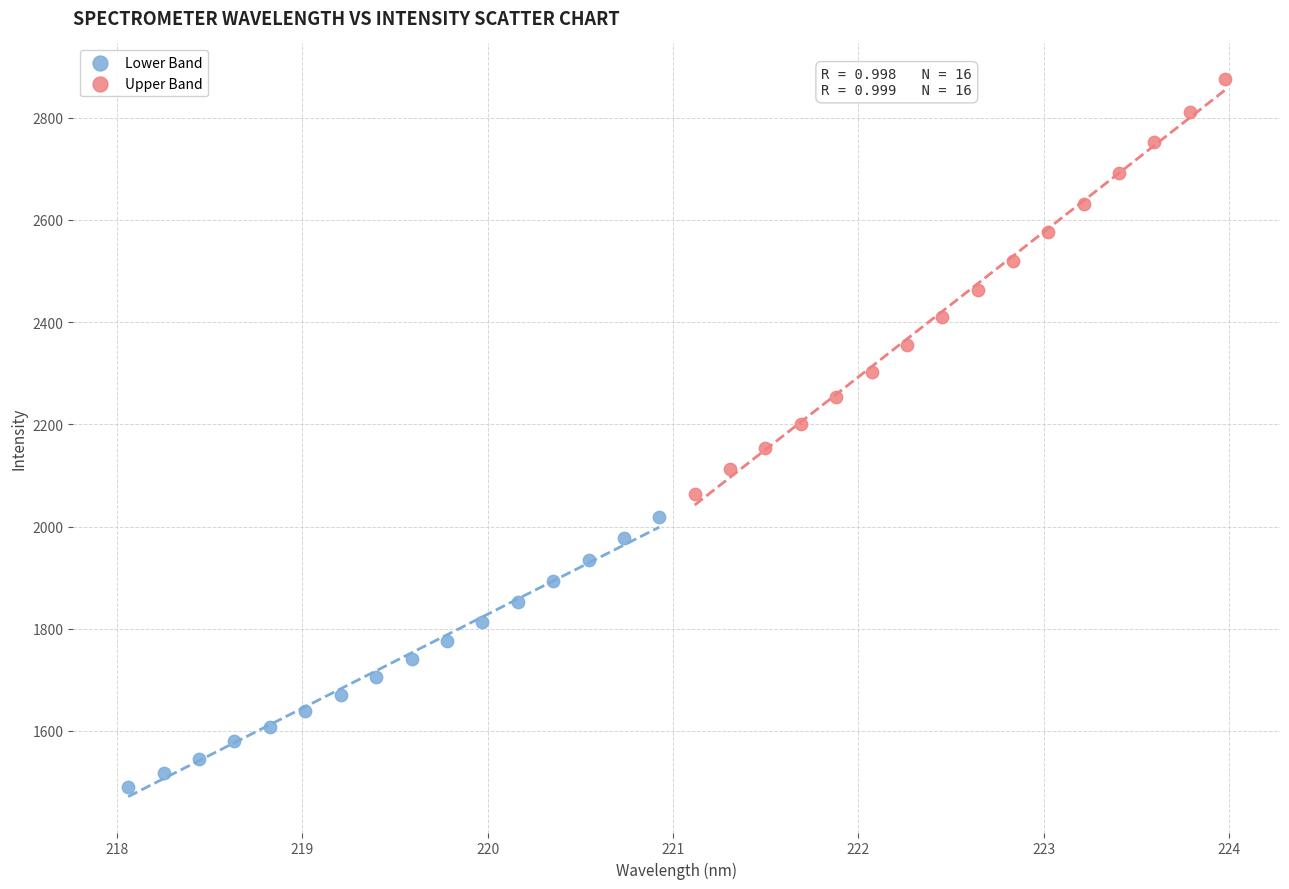

Which series reaches the minimum Y coordinate?

Lower Band